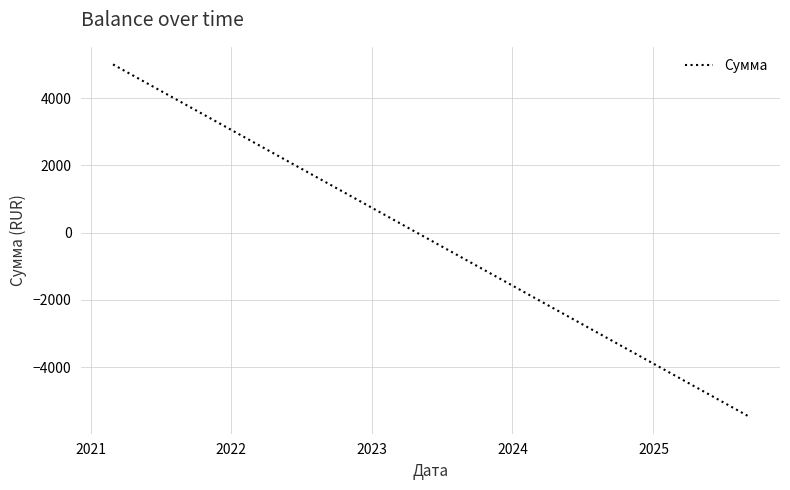

What is the minimum value shown in the chart?

-5456.3